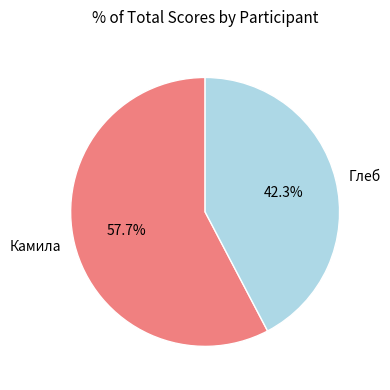

Approximately how many times larger is the value at Глеб compared to Камила?

0.7